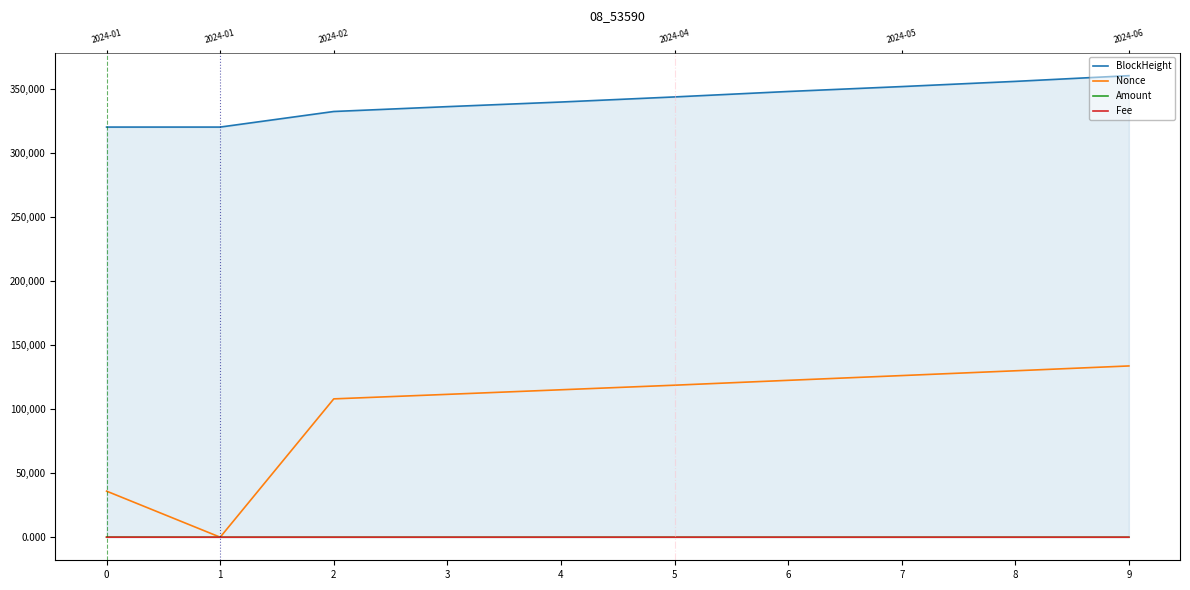

Is the value of Amount at 5 greater than the value of BlockHeight at 6?

No